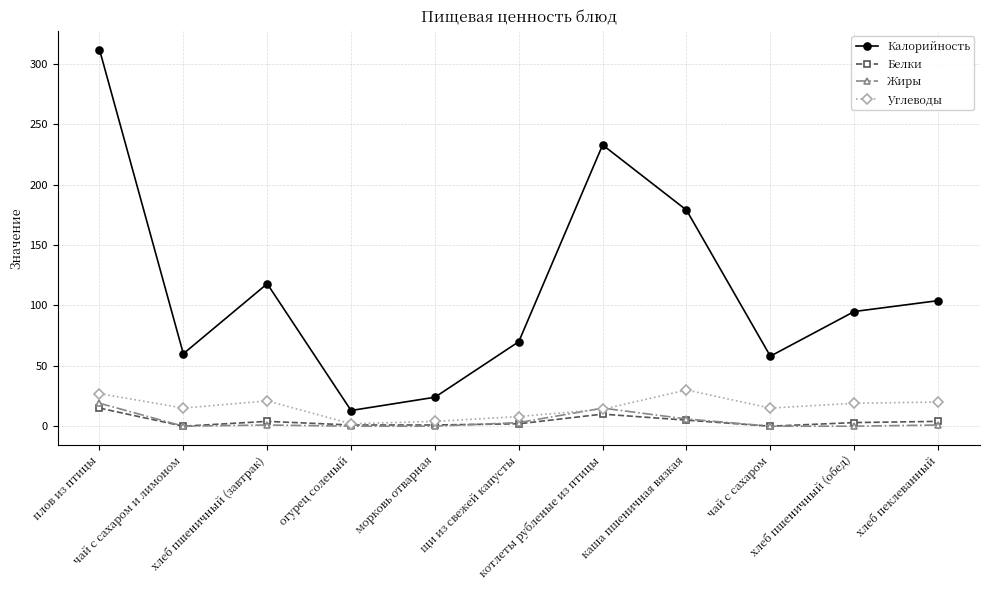

True or false: Калорийность and Углеводы intersect in this chart.

False